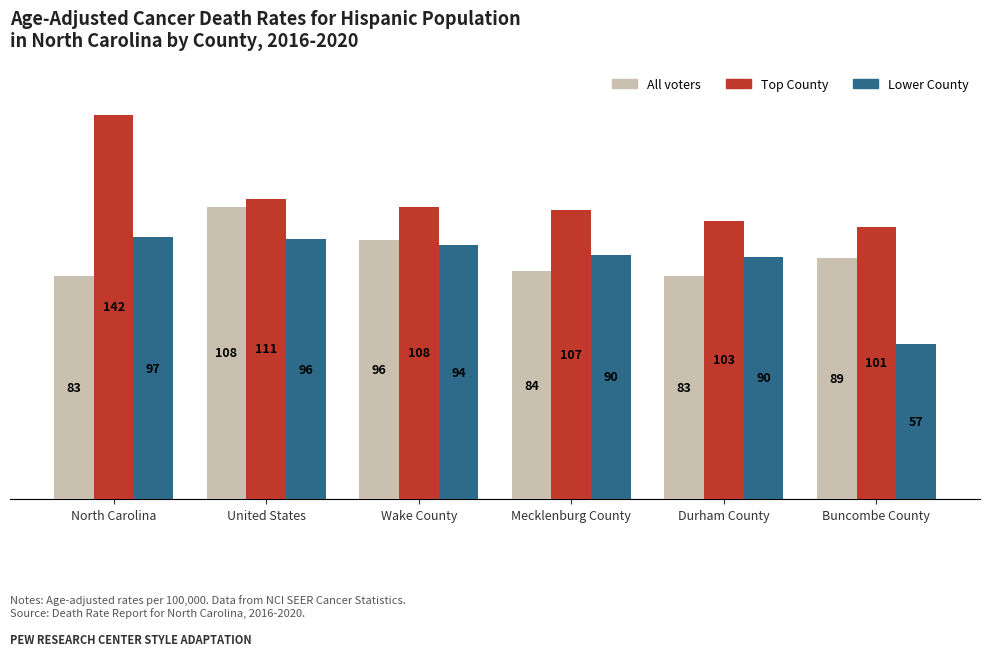

What is the value of the All voters bar at the 3rd from the left?

95.9